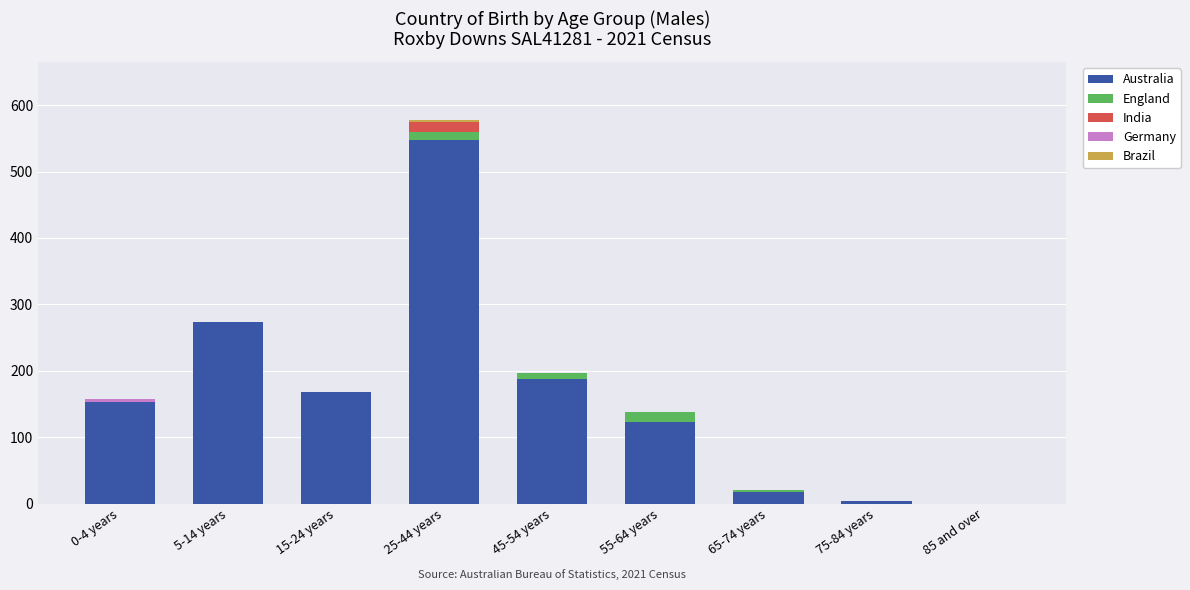

What is the highest value of the Australia series?

548